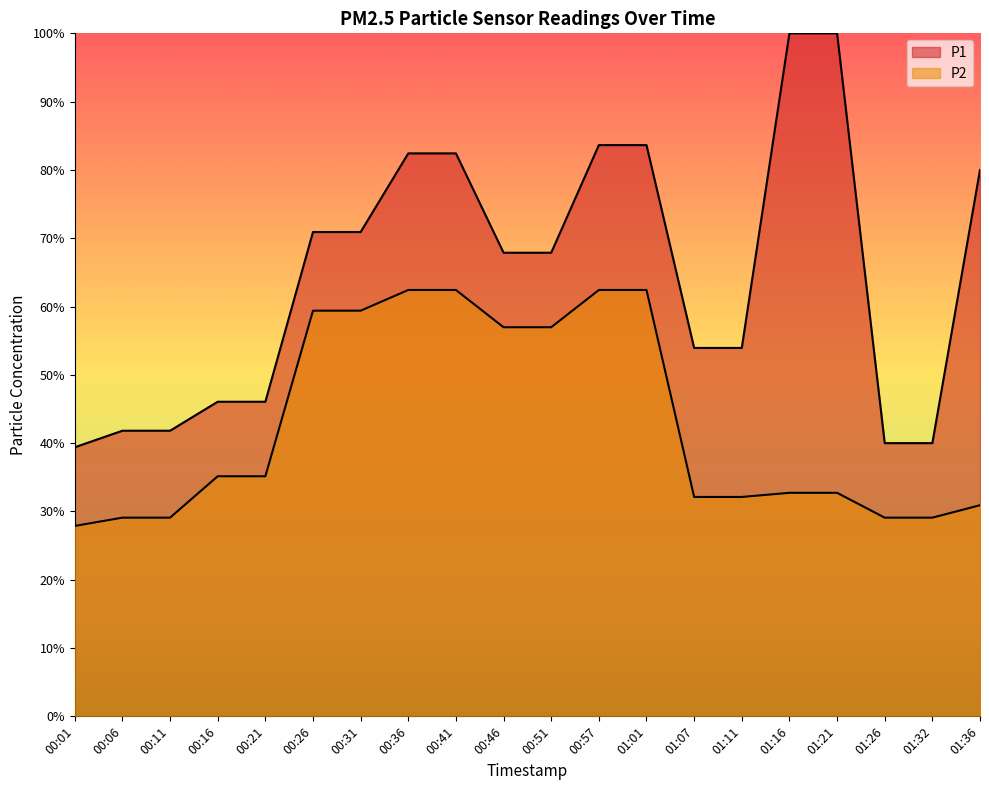

Which category has the highest value in the P1 series?

01:16